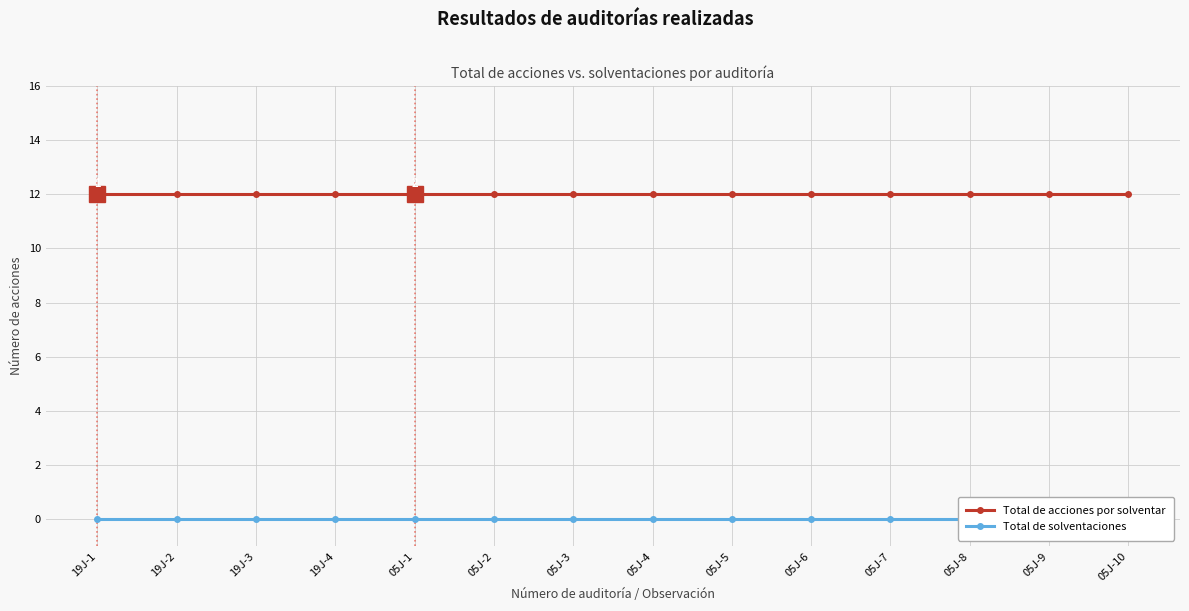

Reading right to left, list all the values displayed in this chart.

Total de acciones por solventar: 12	12	12	12	12	12	12	12	12	12	12	12	12	12
Total de solventaciones: 0	0	0	0	0	0	0	0	0	0	0	0	0	0